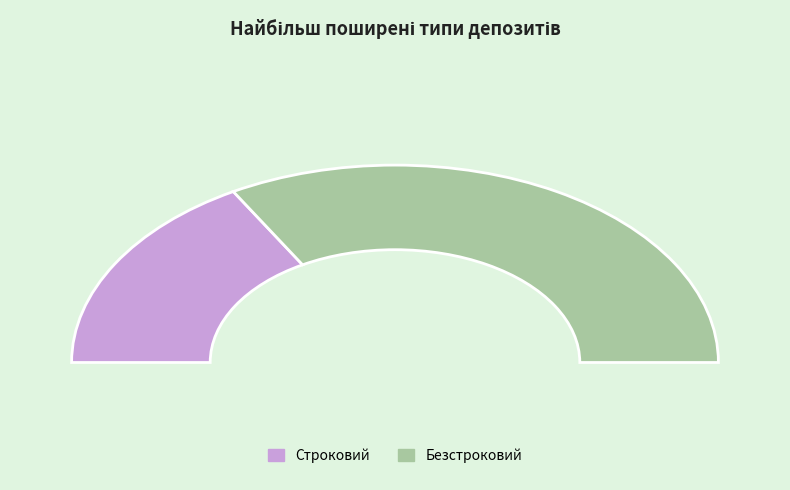

Which category has the biggest portion of the pie?

Безстроковий